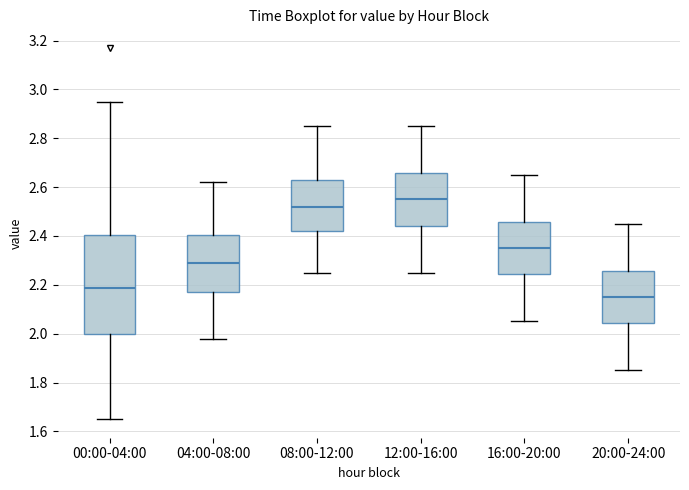

Which box is the tallest, from its lower edge to its upper edge?

00:00-04:00